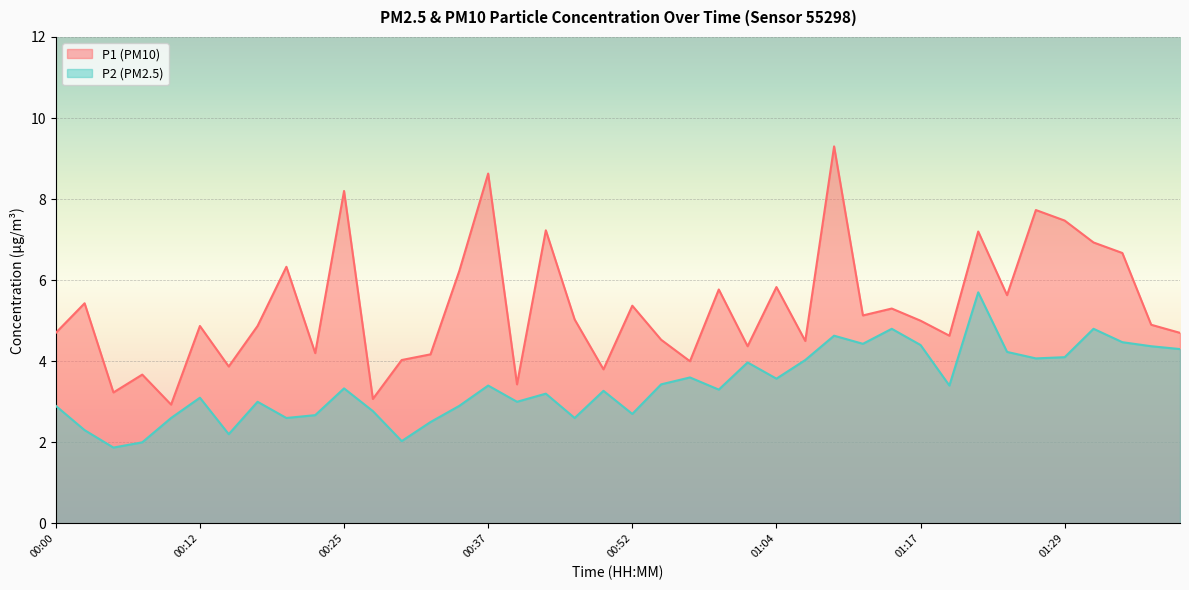

At which category is the sum across all series the highest?

01:09